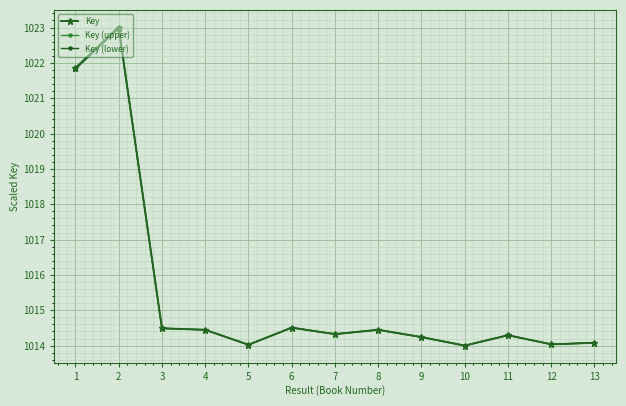

Which series has the largest total across all categories?

Key (upper)